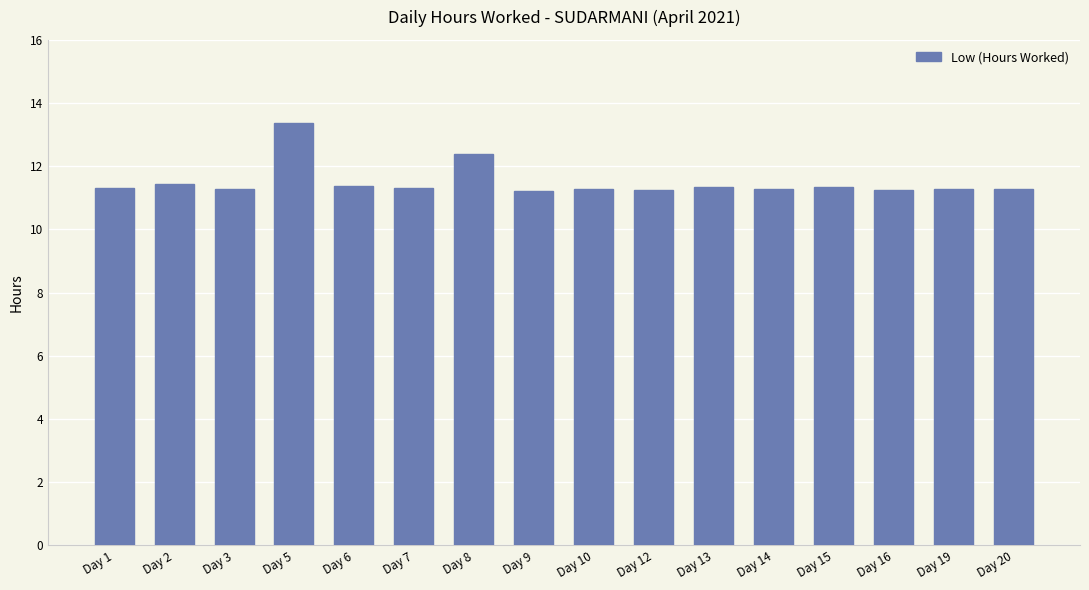

What is the difference between the second highest and minimum values?

1.2